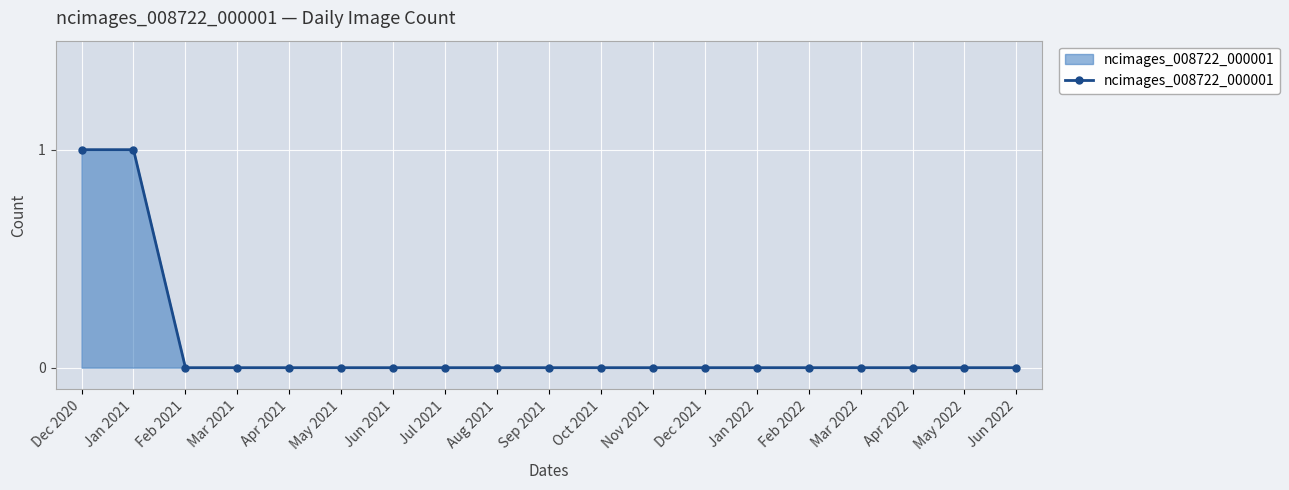

What position from the left is May 2022?

18